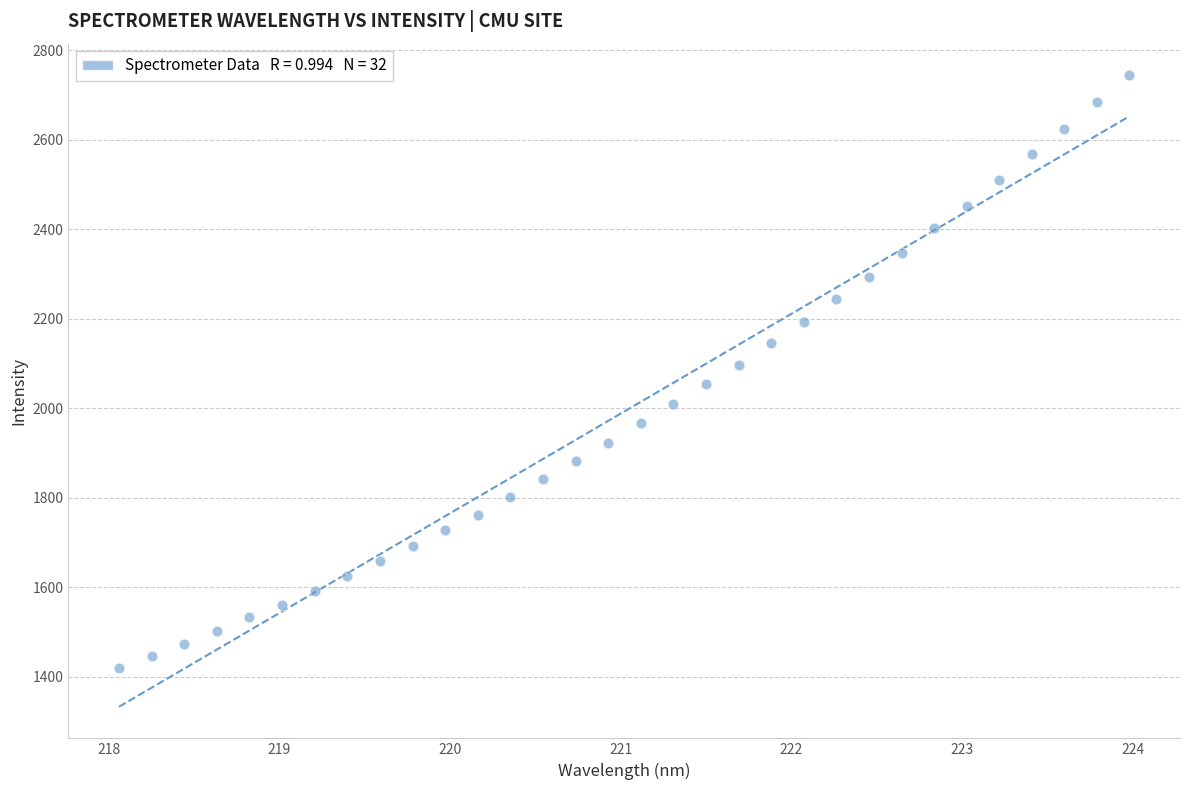

What is the range of Y values (max minus min)?

1324.0